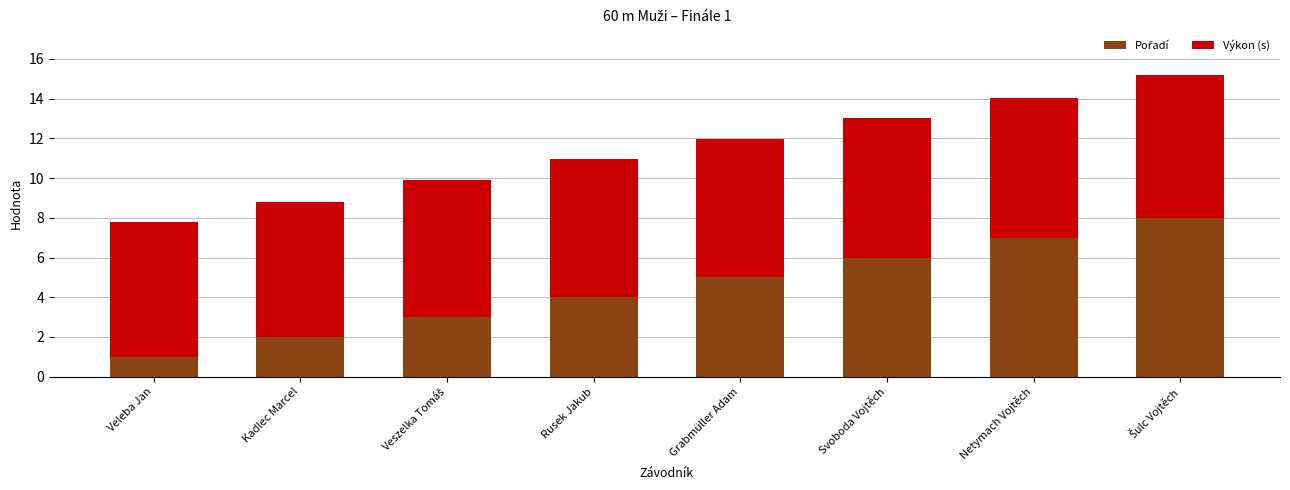

What is the total value across all series at Kadlec Marcel?

8.8